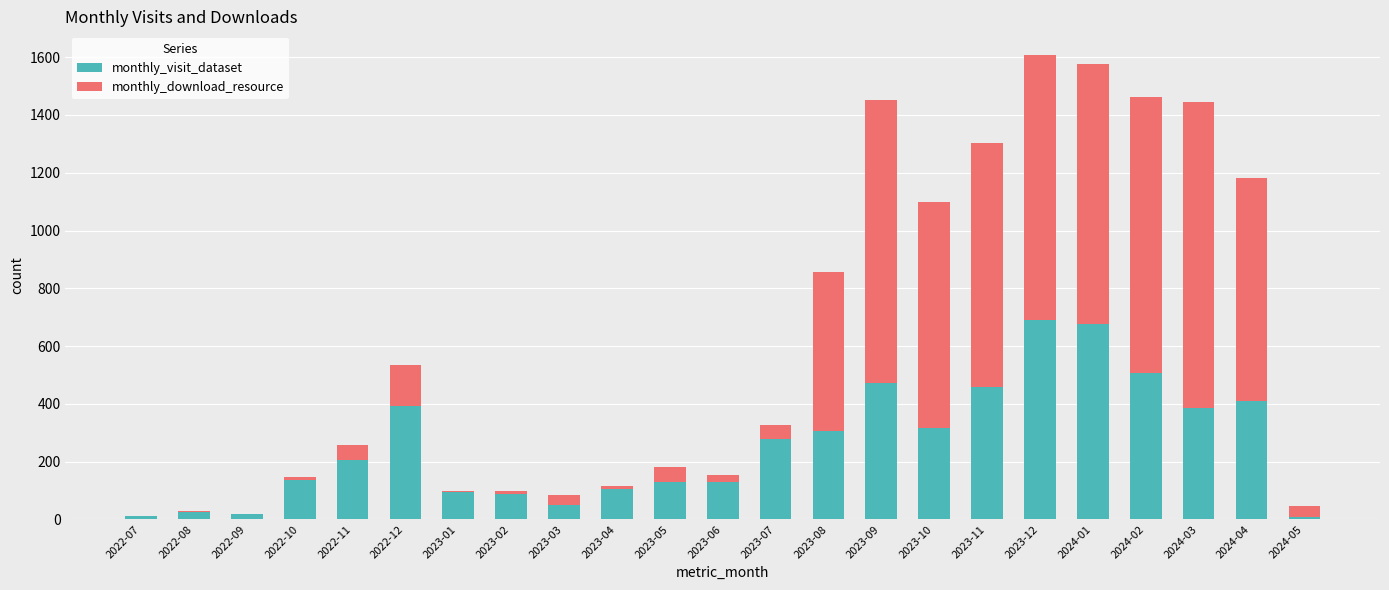

What is the sum of all monthly_visit_dataset values?

5899